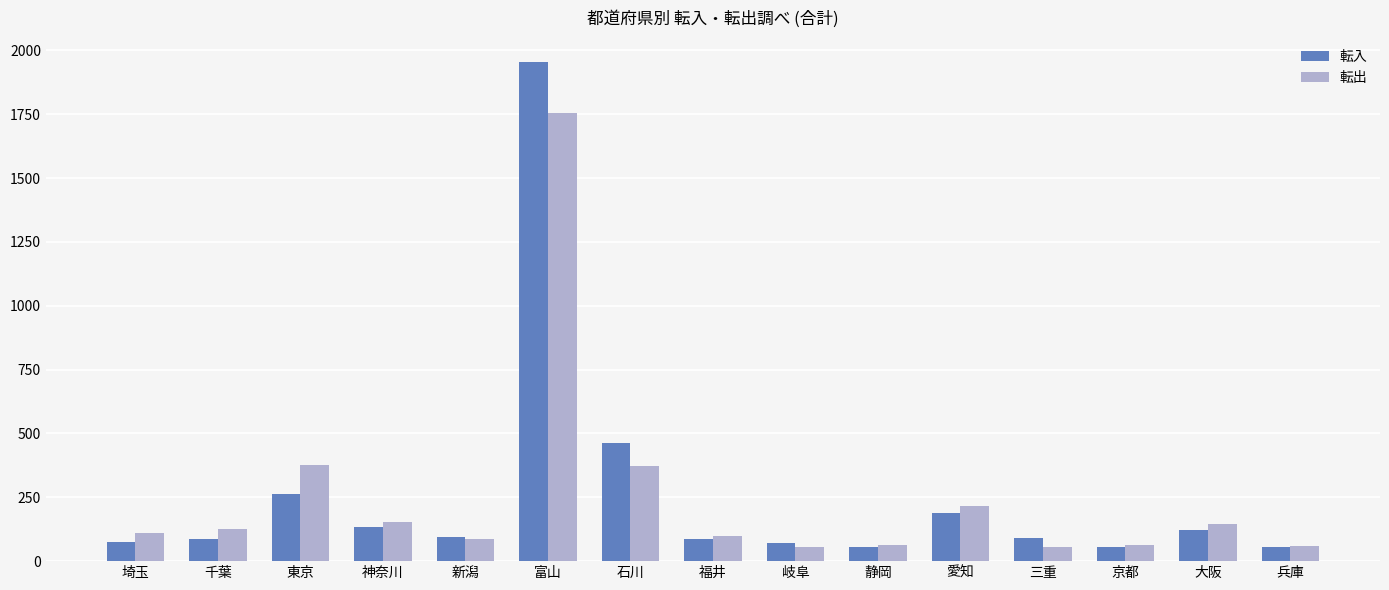

At which category is the sum across all series the highest?

富山